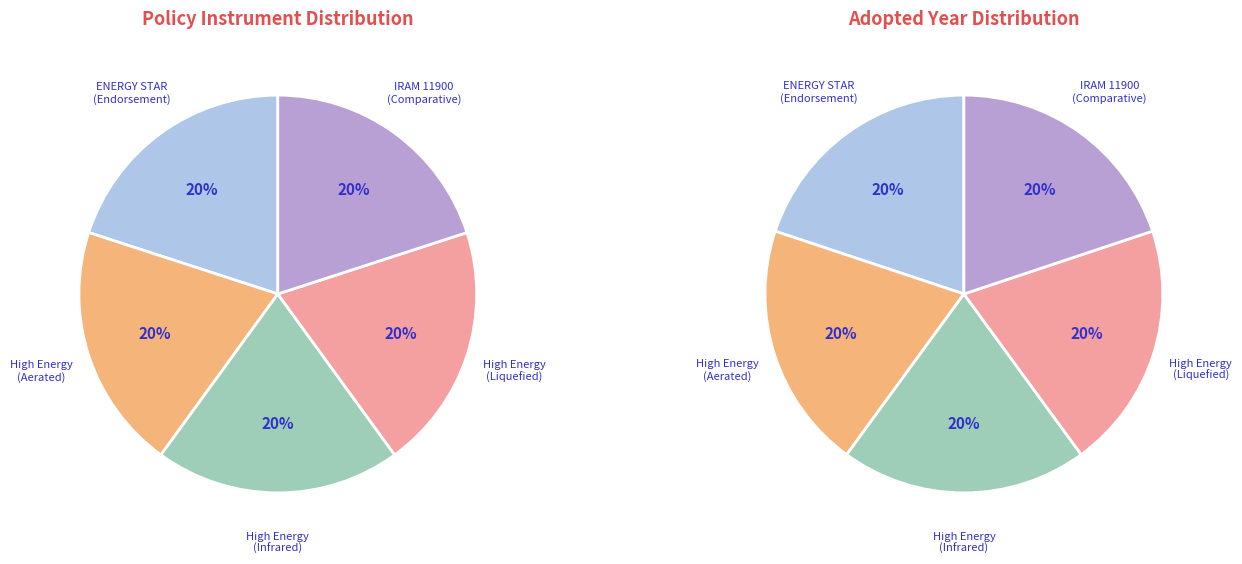

What is the total percentage of IRAM 11900 (Comparative Label) and High Energy (Infrared)?

40.0%